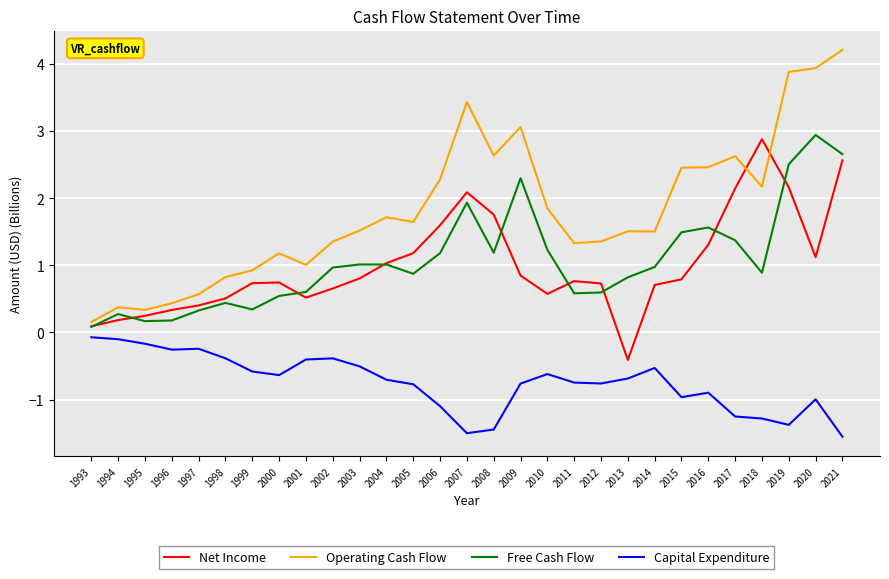

True or false: Operating Cash Flow has more than 2 interior local peaks.

True